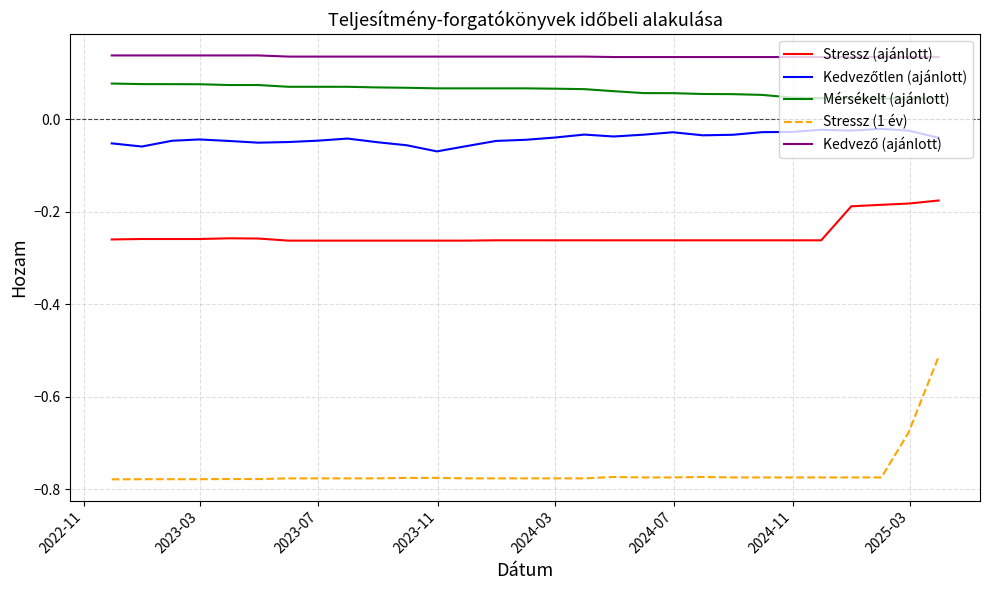

Does the chart display data point markers on the line(s)?

No